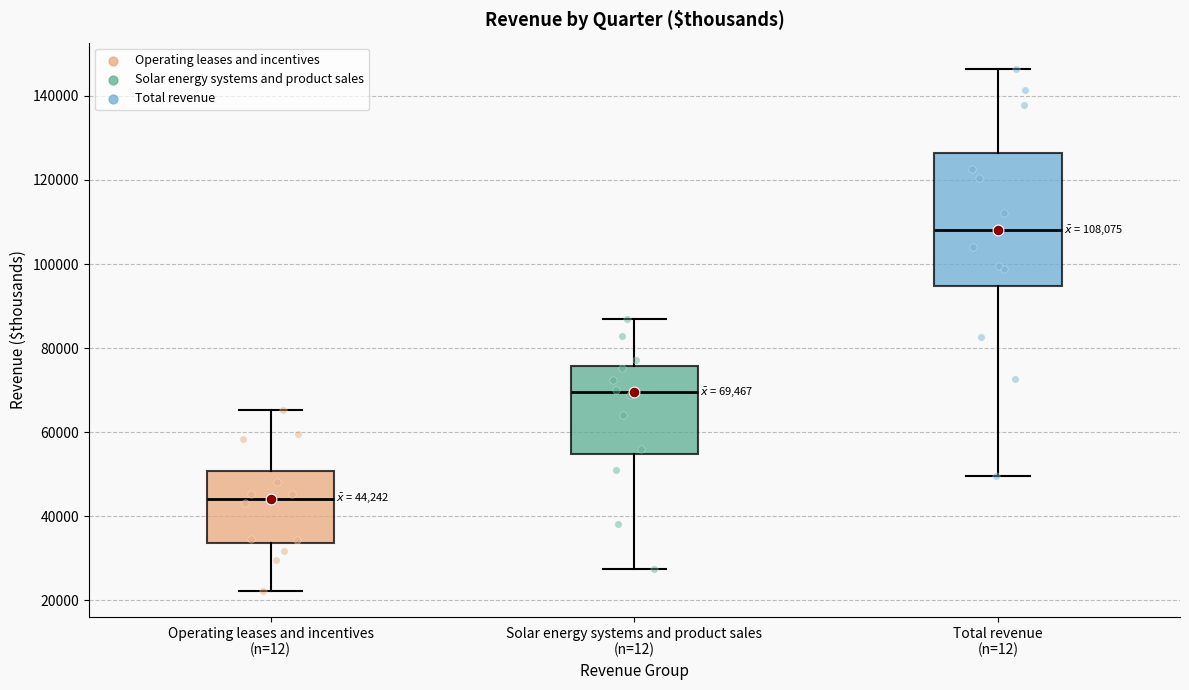

Comparing the boxes themselves (not the whiskers), which one is the tallest?

Total revenue (n=12)